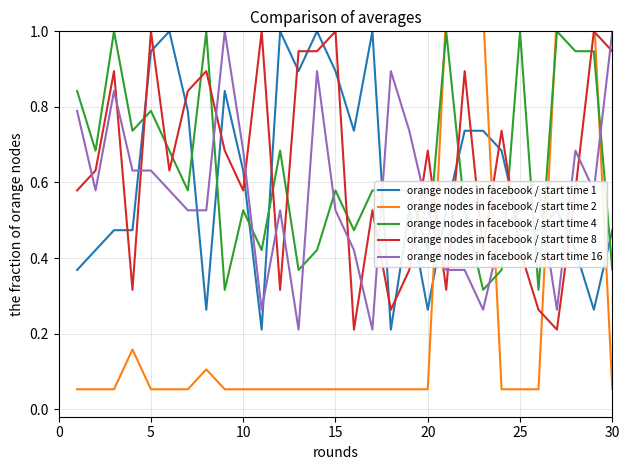

How many times do orange nodes in facebook / start time 8 and orange nodes in facebook / start time 4 cross each other?

13